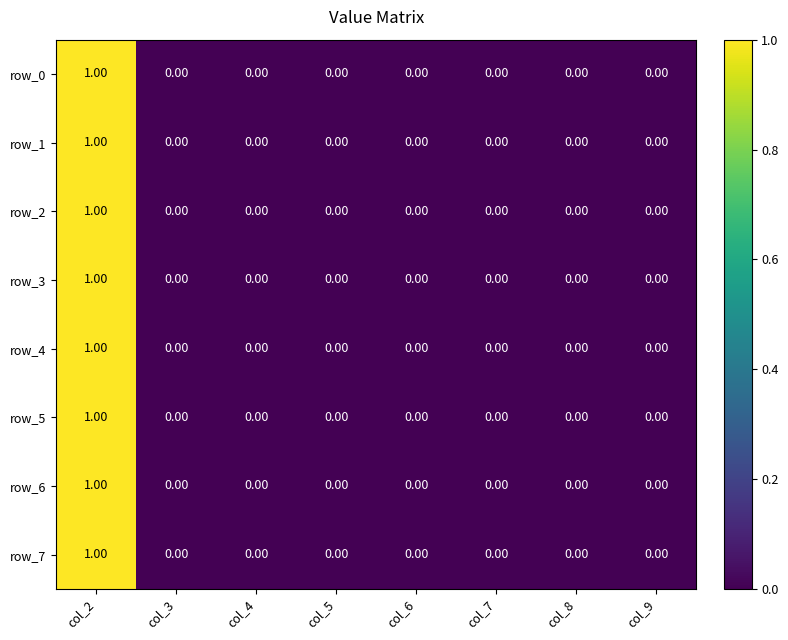

What is the difference between the maximum and minimum values in the row_3 series?

1